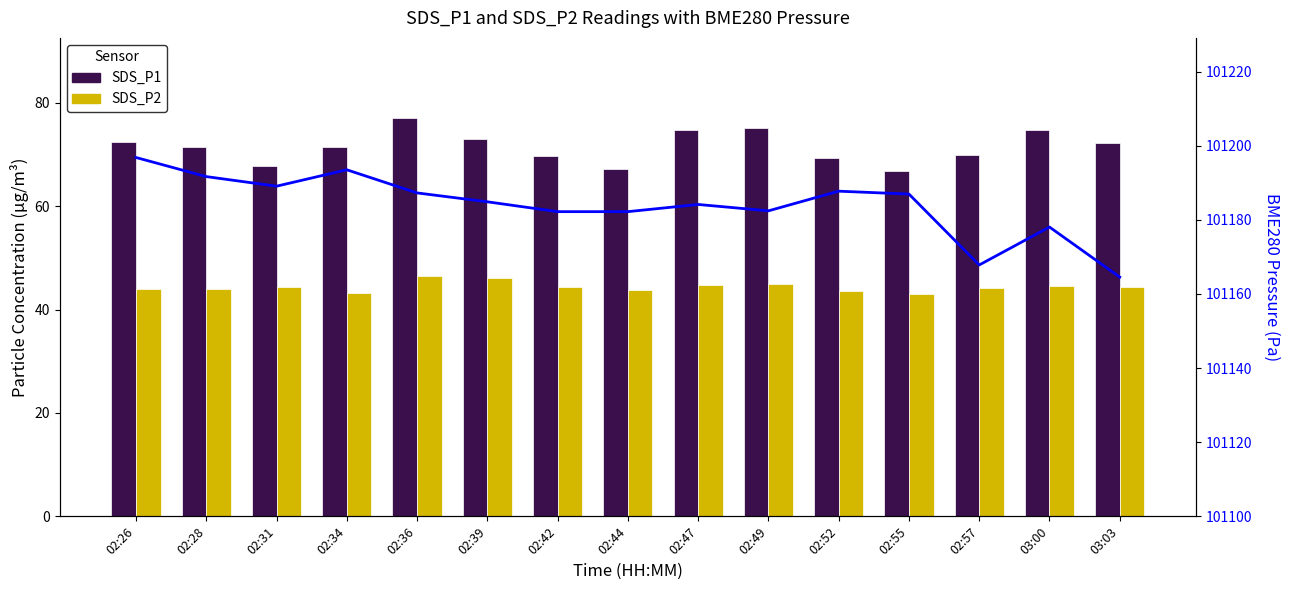

Which series has the largest range (max minus min)?

BME280_pressure